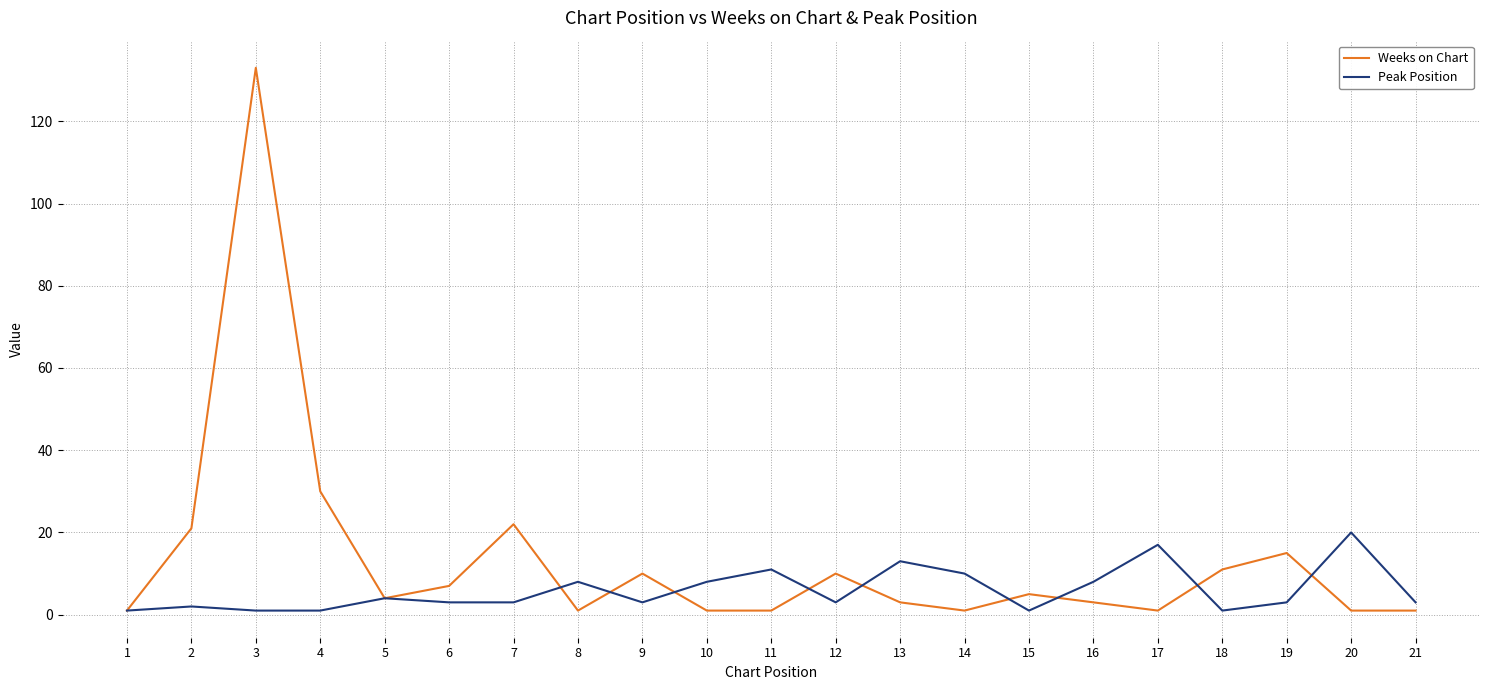

At which label is Weeks on Chart closest to 67?

4